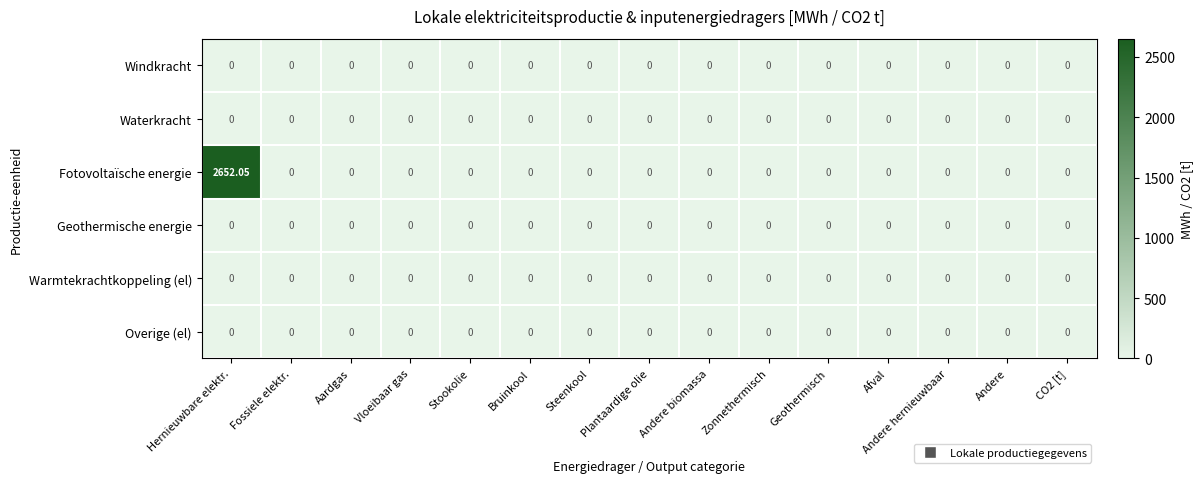

Count the number of data series in this chart.

6